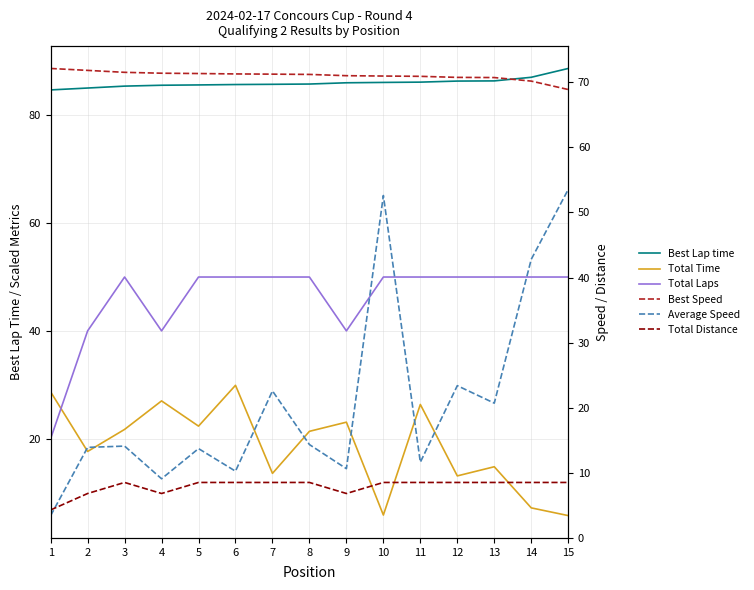

Reading right to left, list all the values displayed in this chart.

Best Lap time: 88.7	87.1	86.4	86.4	86.2	86.1	86.1	85.8	85.8	85.7	85.7	85.6	85.4	85.1	84.7
Total Time: 5.7	7.1	14.8	13.1	26.3	5.8	23.1	21.4	13.5	29.9	22.3	27.0	21.7	17.6	28.7
Total Laps: 50.0	50.0	50.0	50.0	50.0	50.0	40.0	50.0	50.0	50.0	50.0	40.0	50.0	40.0	20.0
Best Speed: 68.9	70.2	70.7	70.8	70.9	71.0	71.0	71.2	71.3	71.3	71.4	71.4	71.5	71.8	72.1
Average Speed: 53.5	42.8	20.7	23.4	11.6	52.6	10.6	14.3	22.6	10.2	13.7	9.1	14.1	13.9	3.4
Total Distance: 8.5	8.5	8.5	8.5	8.5	8.5	6.8	8.5	8.5	8.5	8.5	6.8	8.5	6.8	4.3